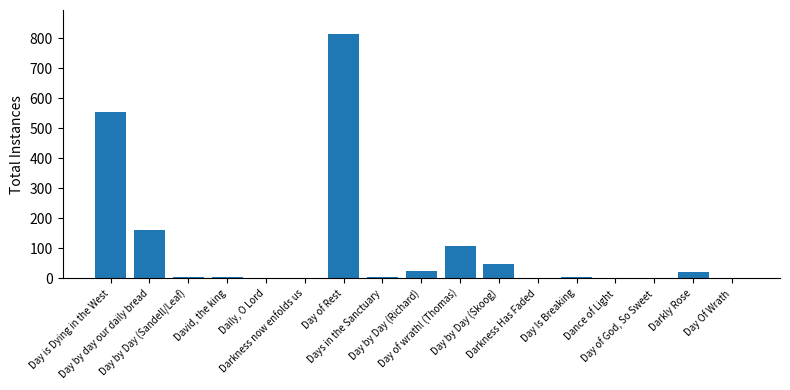

Are the bars grouped side by side (vs. stacked)?

No